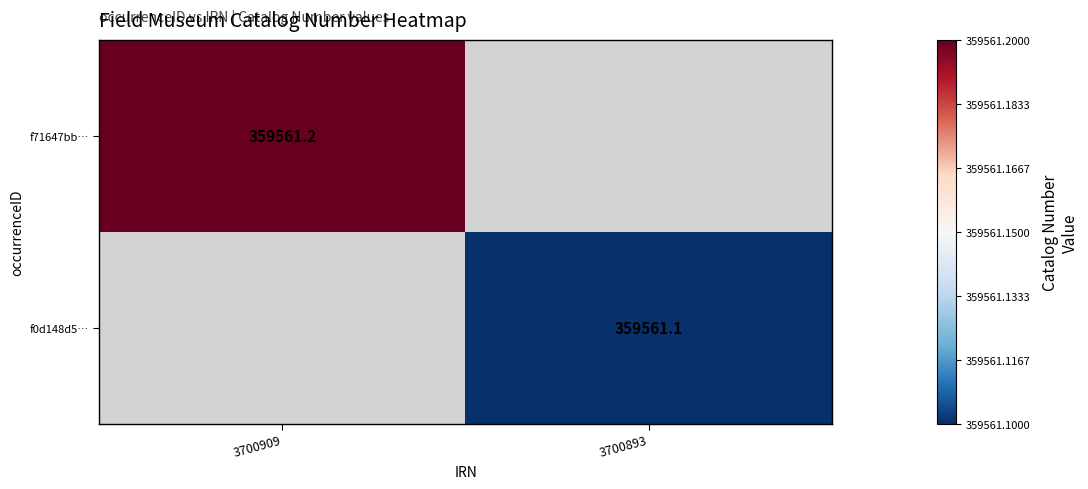

Is the value of f71647bb… at 3700909 greater than the value of f0d148d5… at 3700893?

Yes